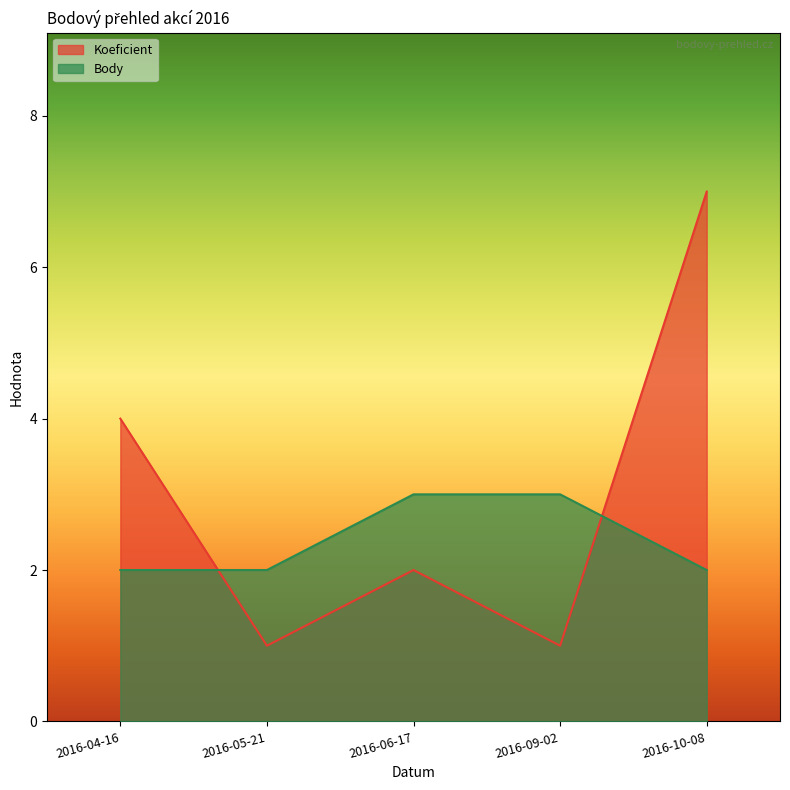

Is the value of Koeficient at 2016-05-21 greater than the value of Body at 2016-09-02?

No